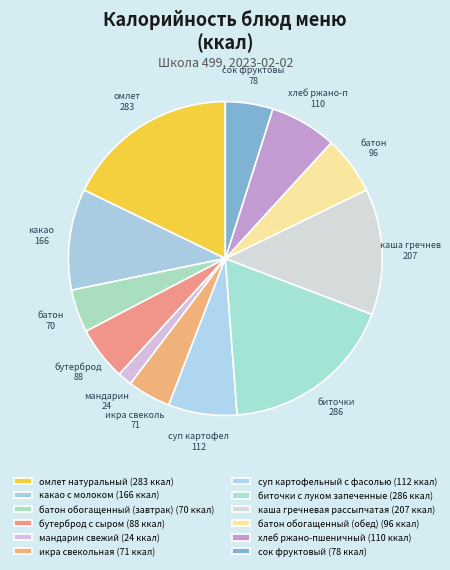

Count the number of slices in the pie.

12